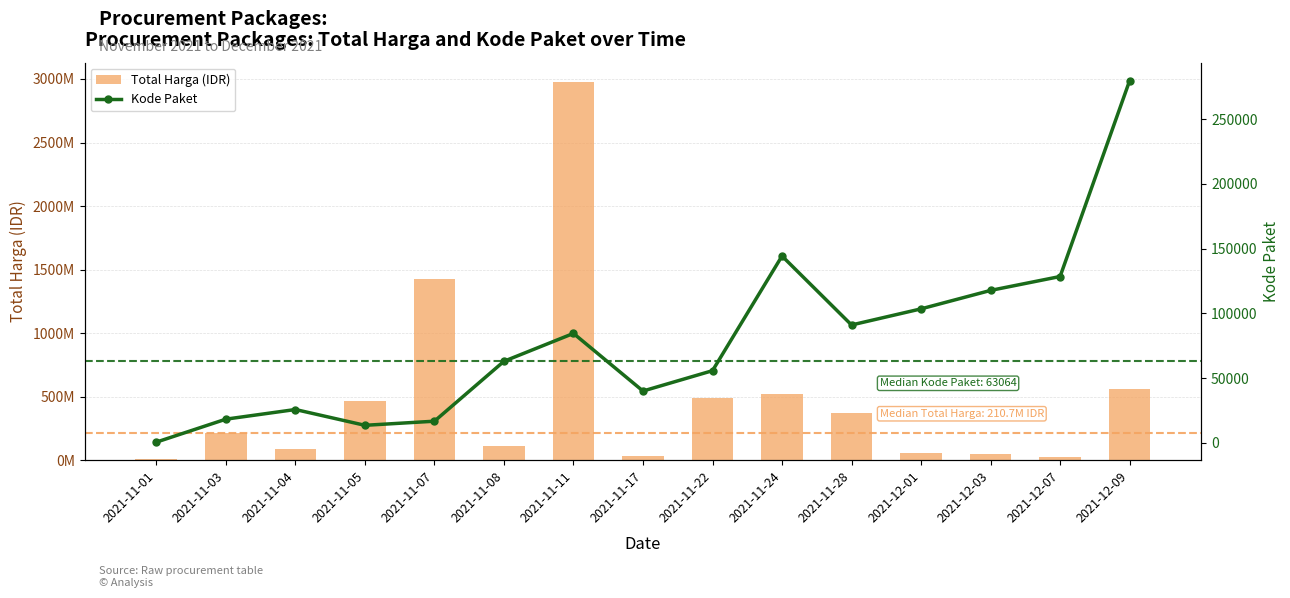

Where does the Total Harga (IDR) series first go above 210663270?

2021-11-05